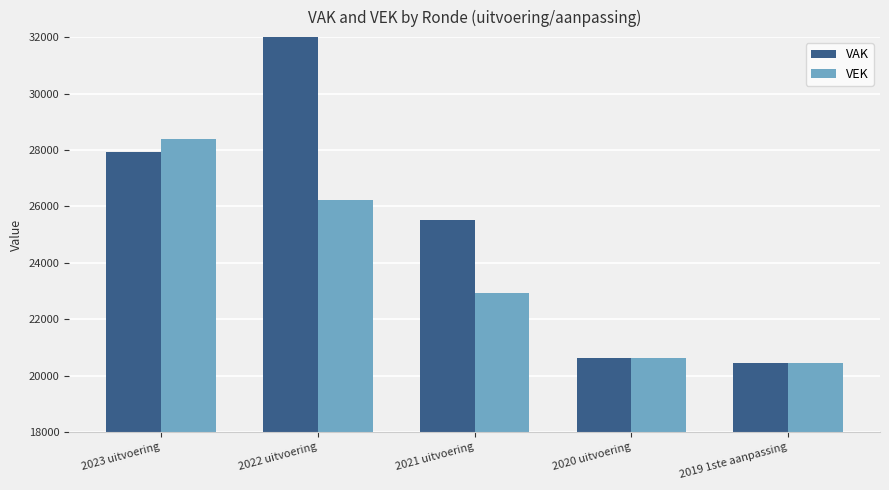

At which category is the sum across all series the highest?

2022 uitvoering